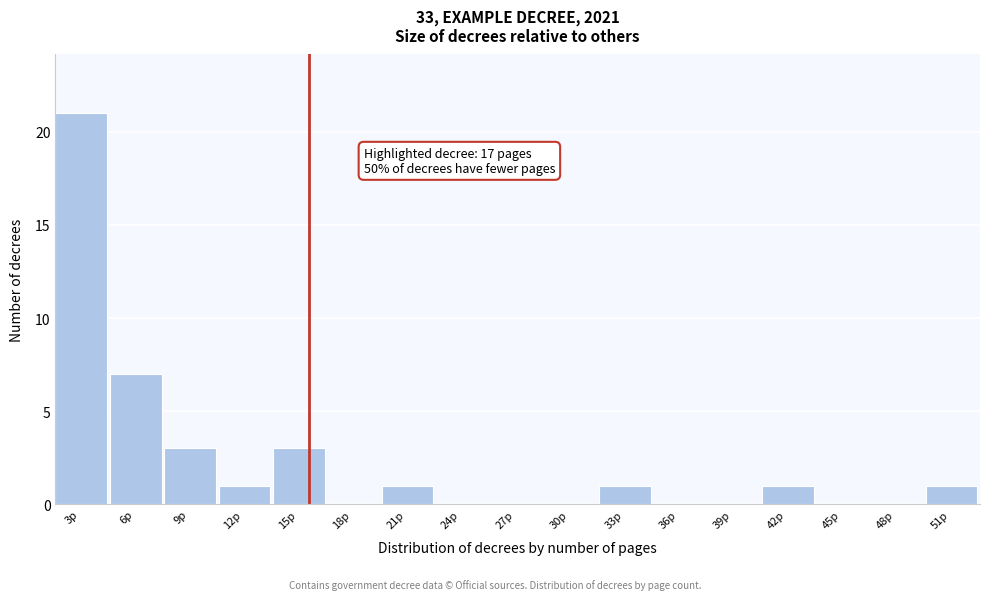

Reading left to right, transcribe all the data shown in this chart.

3p=21	6p=7	9p=3	12p=1	15p=3	18p=0	21p=1	24p=0	27p=0	30p=0	33p=1	36p=0	39p=0	42p=1	45p=0	48p=0	51p=1